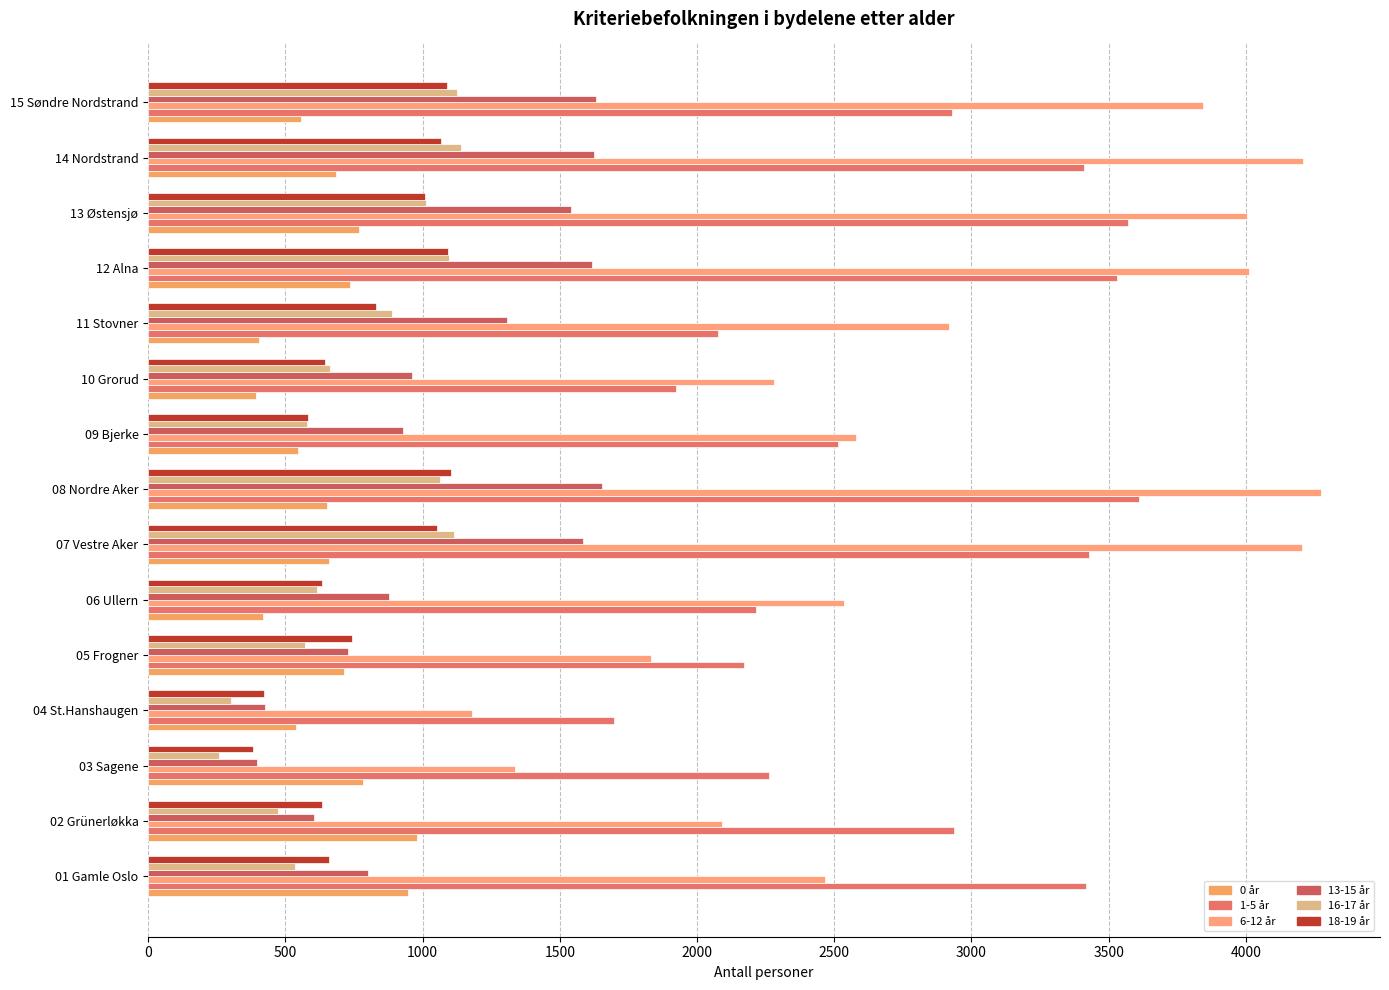

What is the minimum value shown in the chart?

258